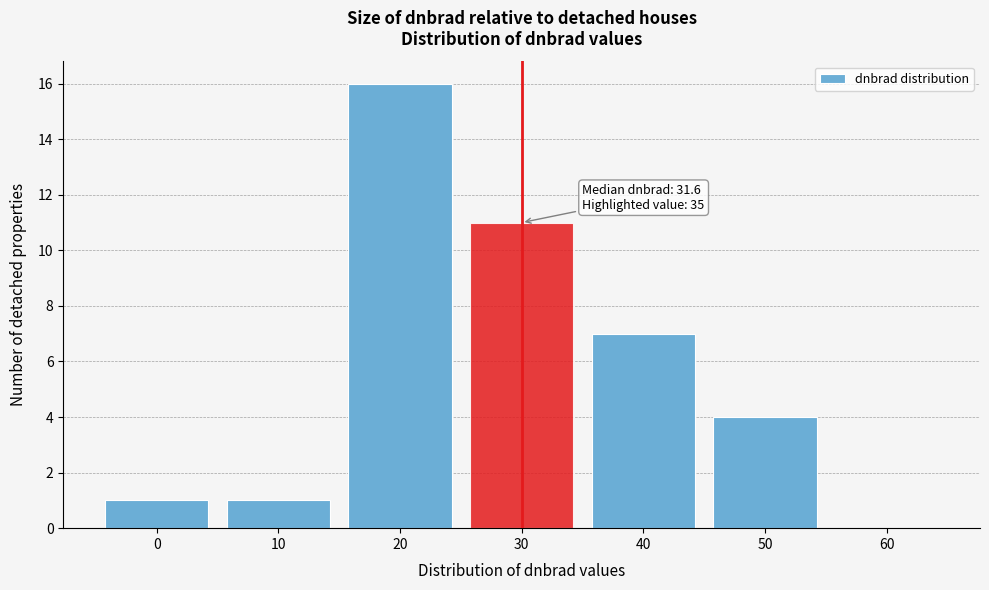

Reading left to right, extract all data points from this chart.

0=1	10=1	20=16	30=11	40=7	50=4	60=0